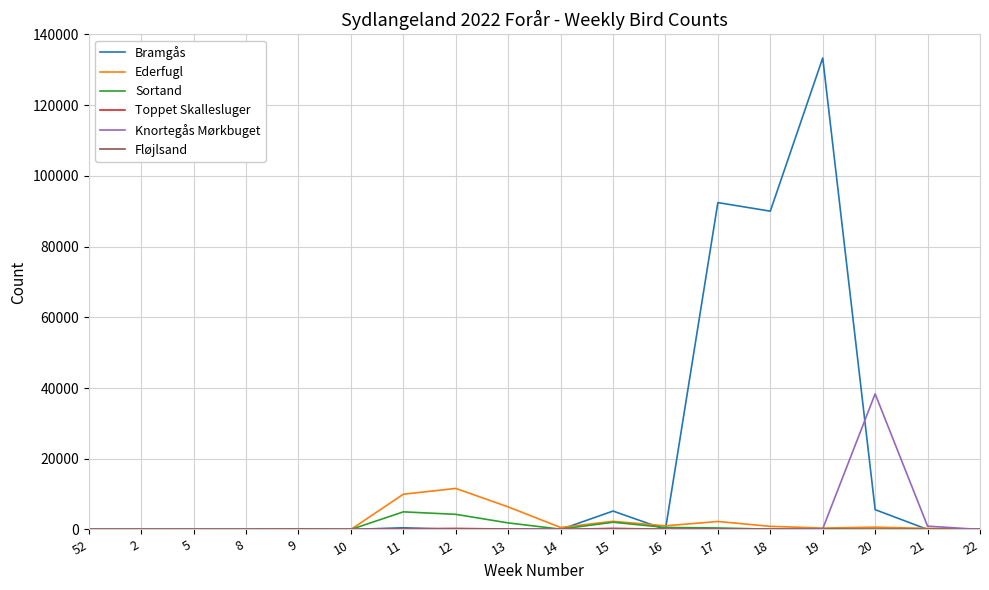

What is the maximum value shown in the chart?

133350